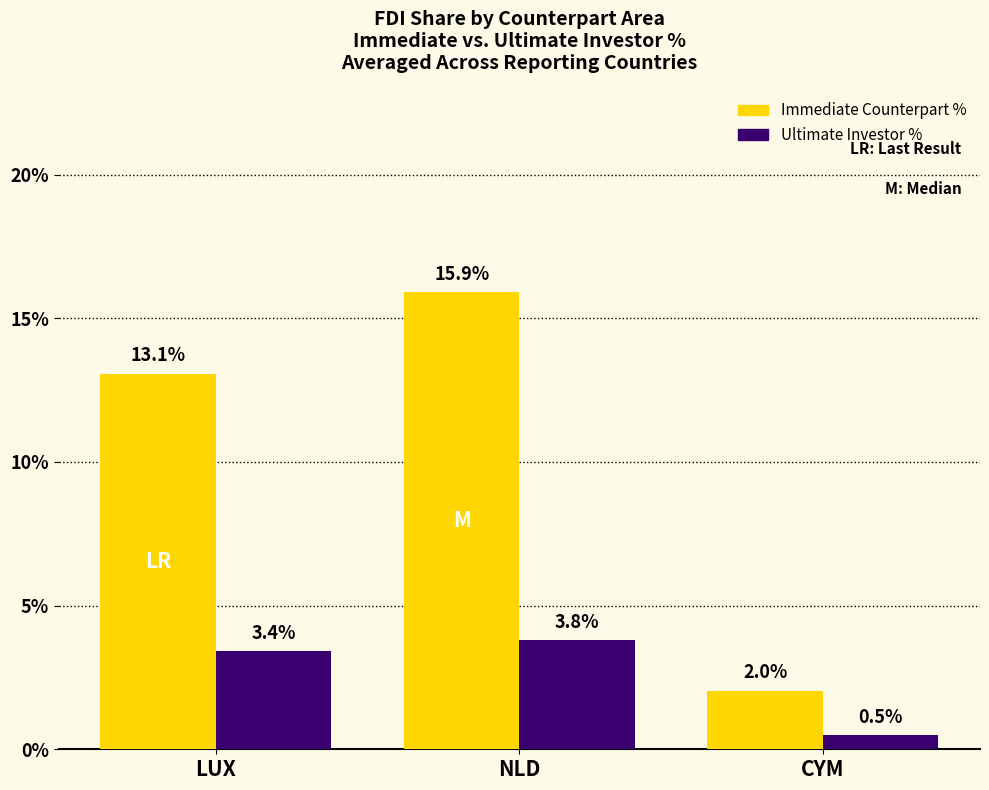

What is the sum of all Immediate Counterpart % values?

31.0